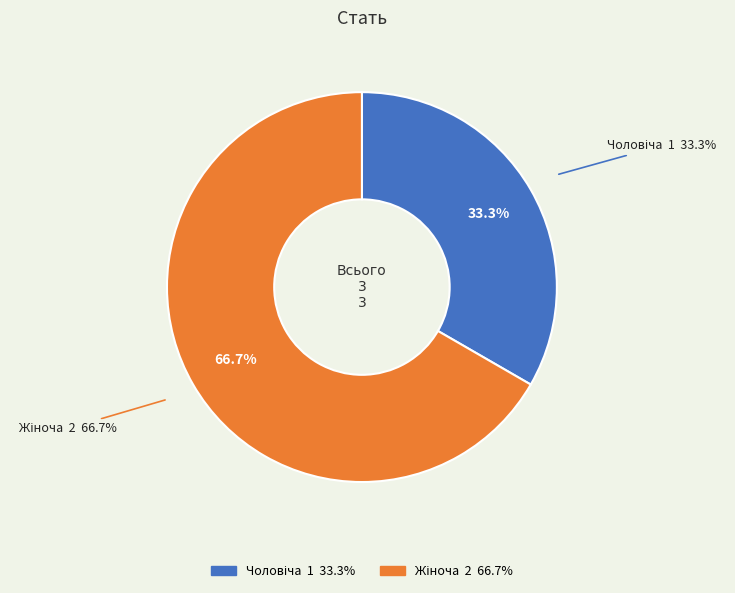

Which slice is the largest?

Жіноча